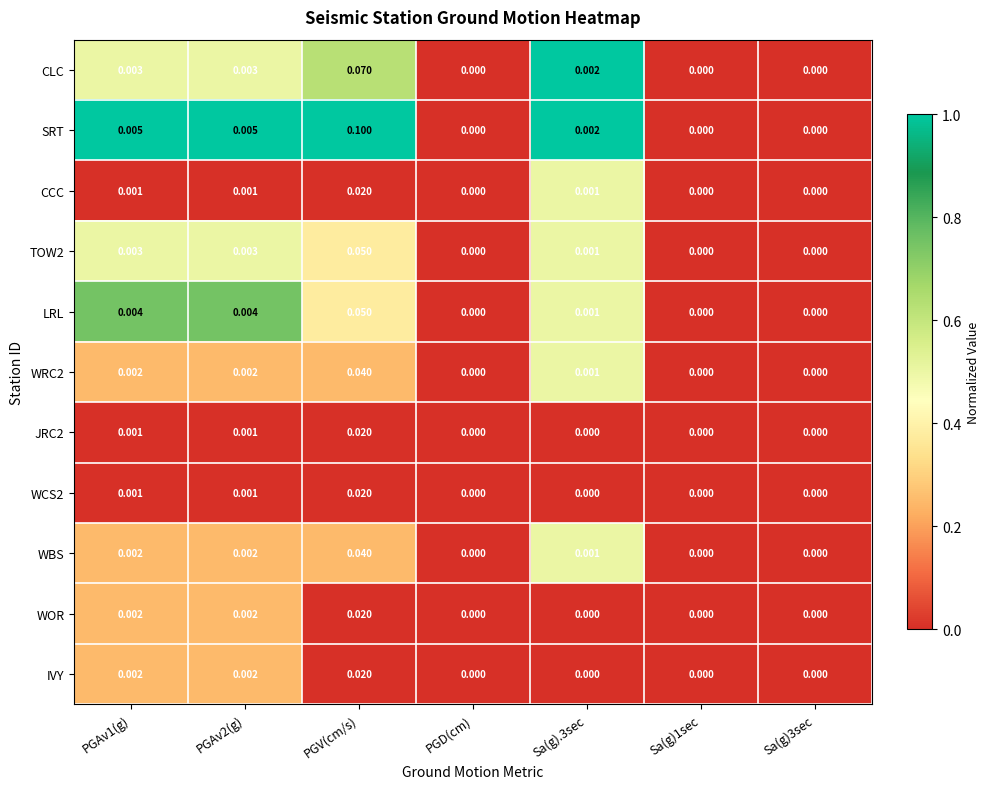

Which category has the highest value across all series?

PGV(cm/s)